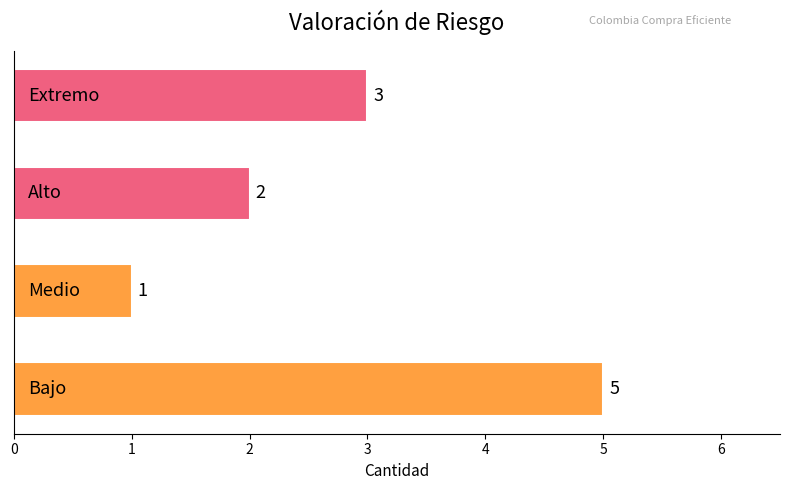

What is the sum of all values?

11